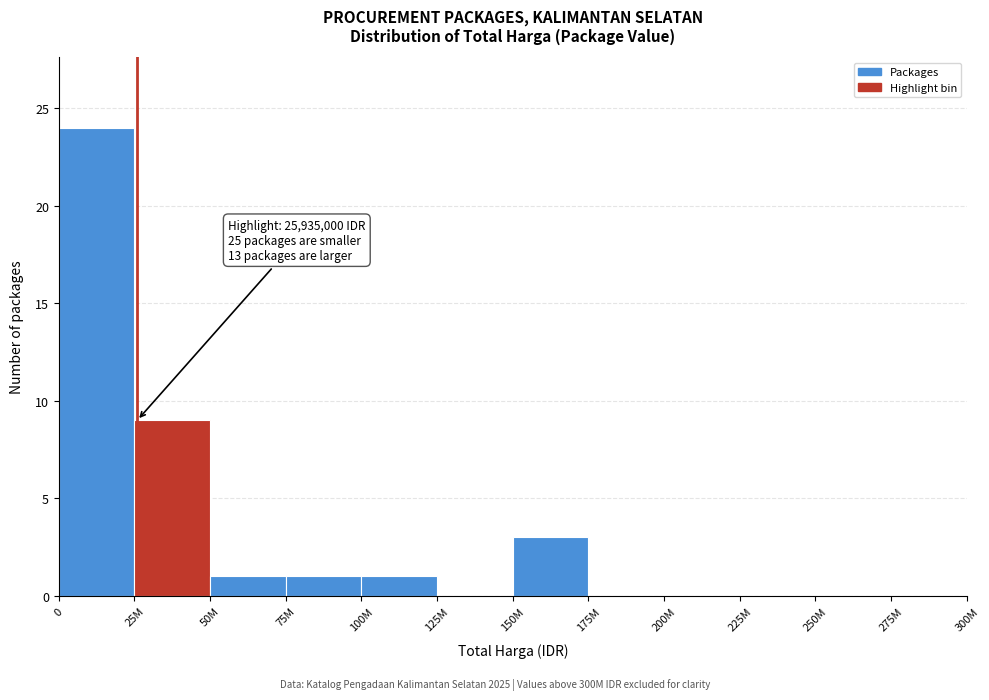

Reading left to right, list all the values displayed in this chart.

0=24	25M=9	50M=1	75M=1	100M=1	125M=0	150M=3	175M=0	200M=0	225M=0	250M=0	275M=0